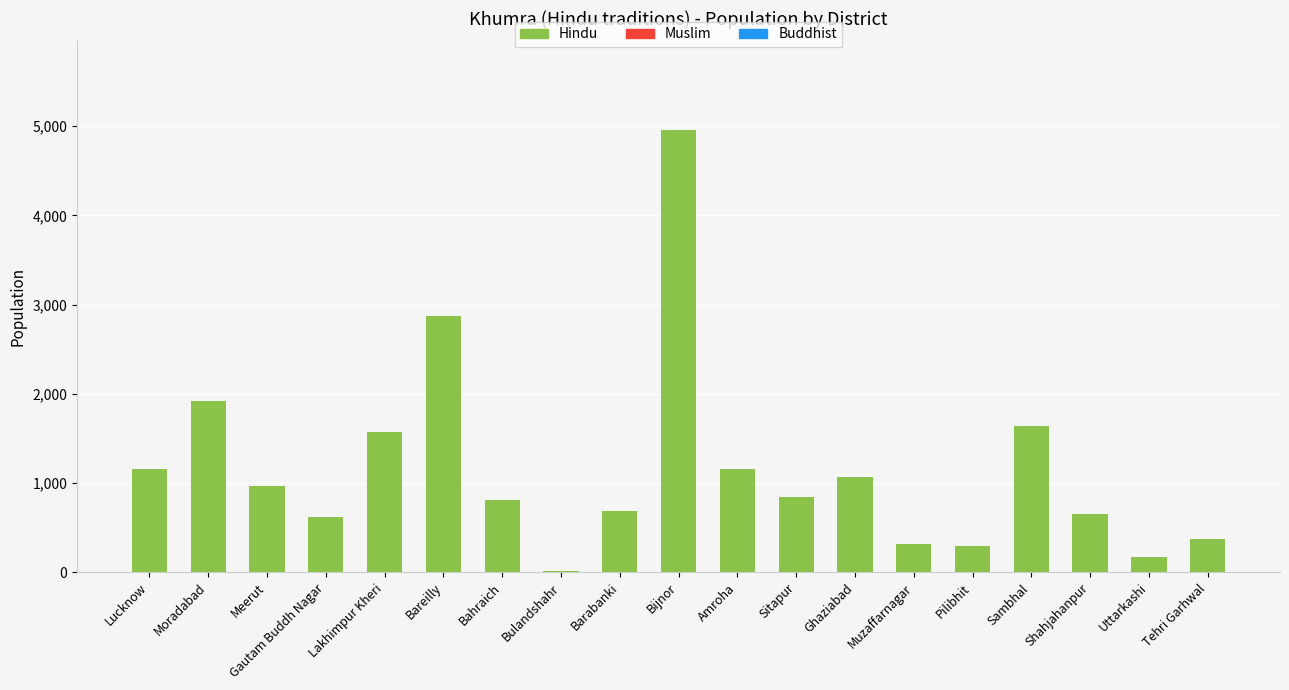

What is the sum of the values at Bijnor and Bareilly?

7830